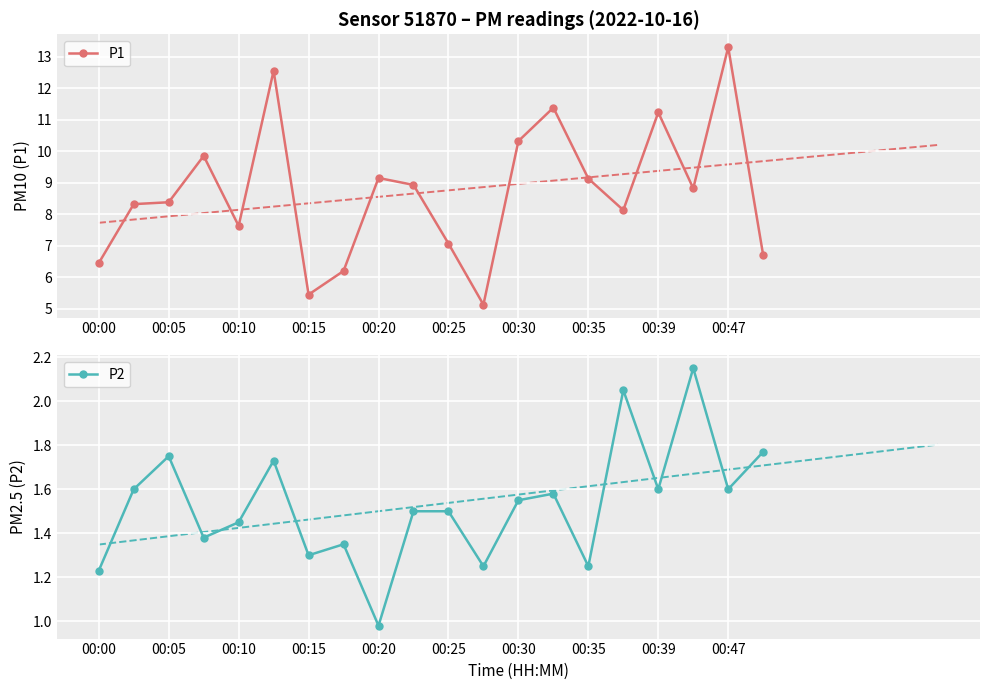

True or false: P2 and P1 intersect in this chart.

False